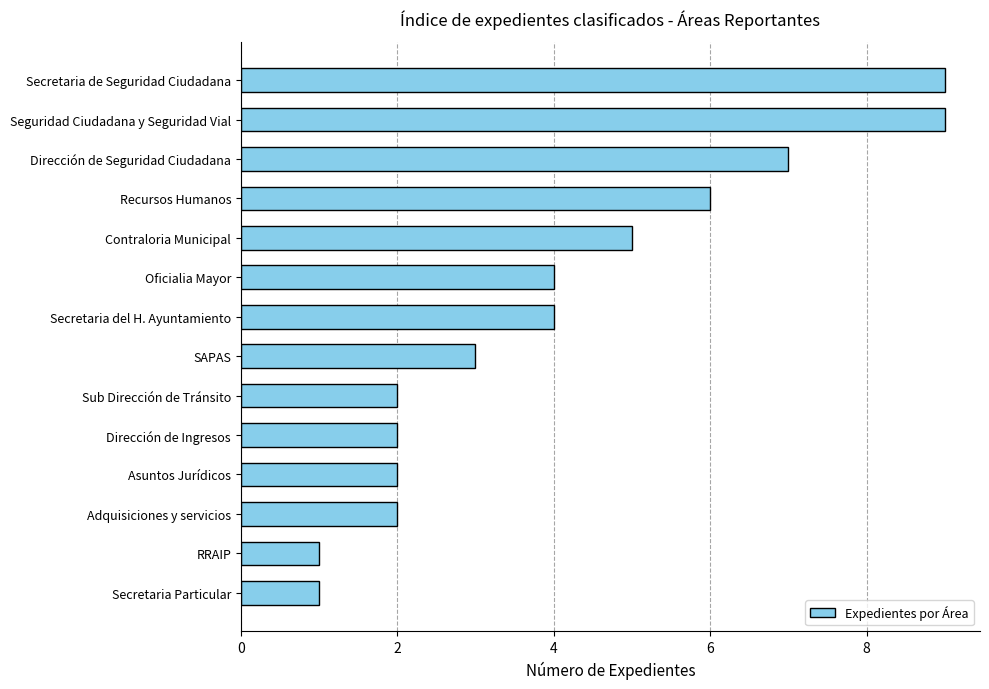

What is the maximum value shown in the chart?

9